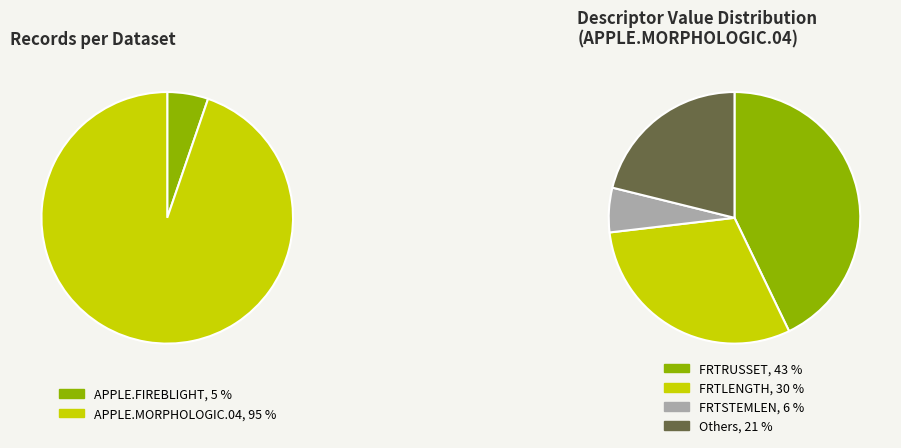

Which slice is the largest?

APPLE.MORPHOLOGIC.04